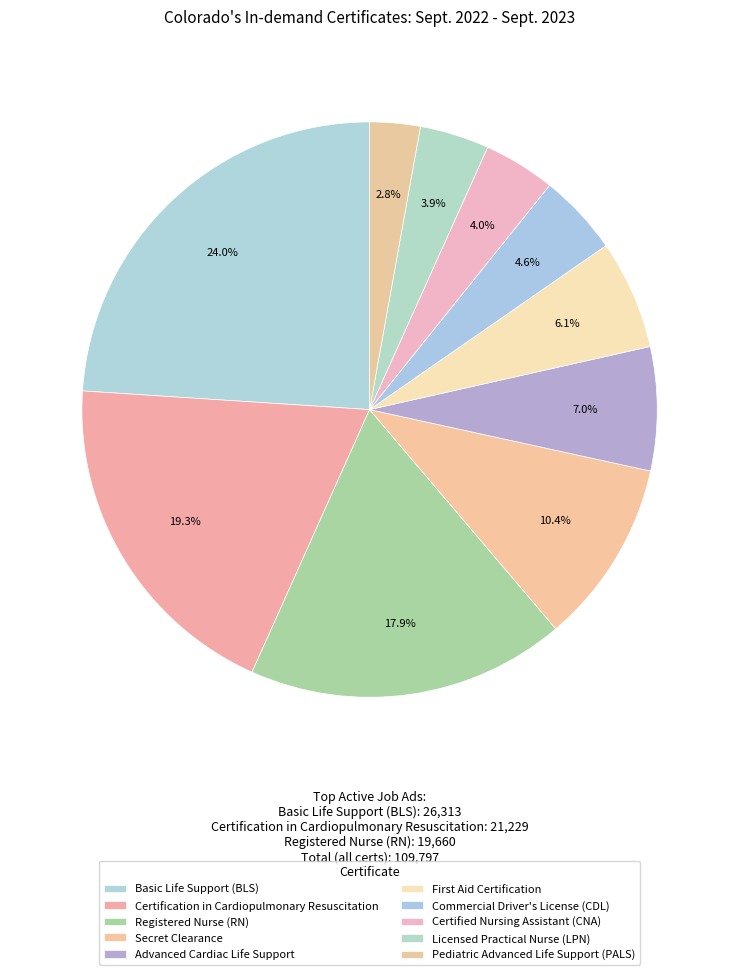

What percentage is the Secret Clearance slice, to the nearest percent?

10%